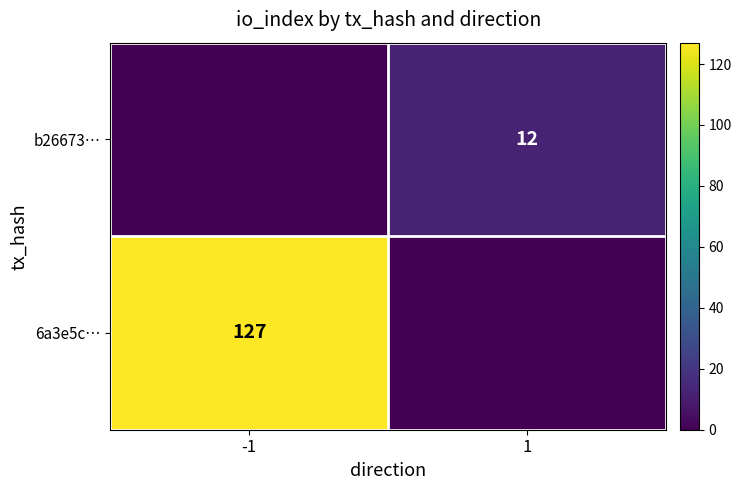

Is the value of b26673… at 1 greater than the value of 6a3e5c… at -1?

No